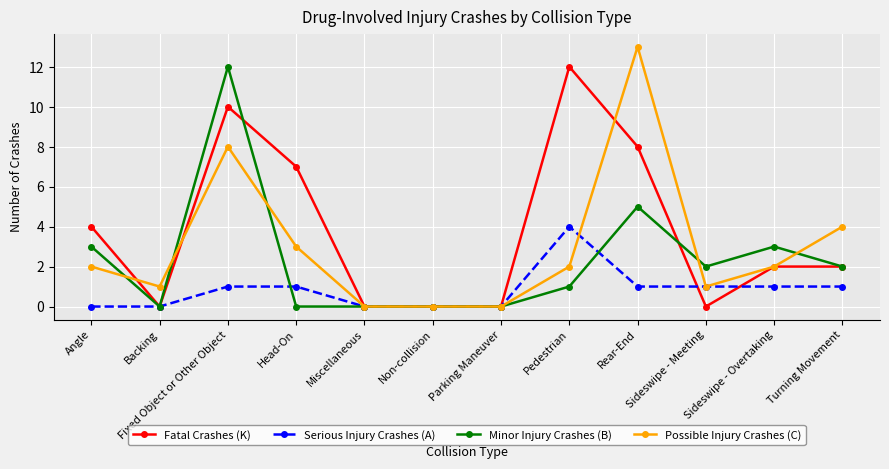

What is the label of the 1st point from the right?

Turning Movement